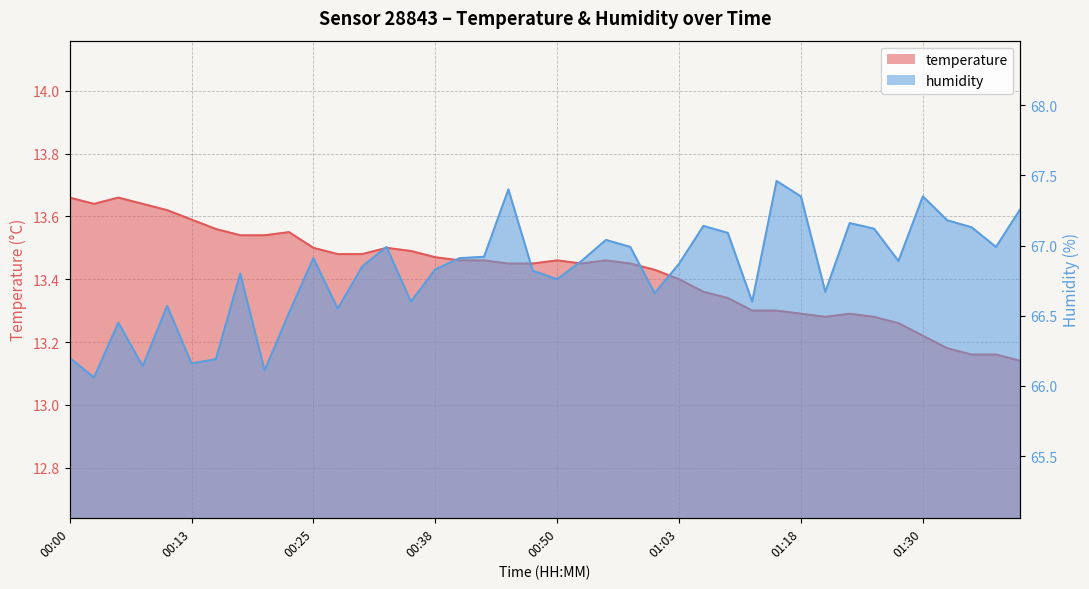

List the series in order of their overall mean, lowest first.

temperature, humidity